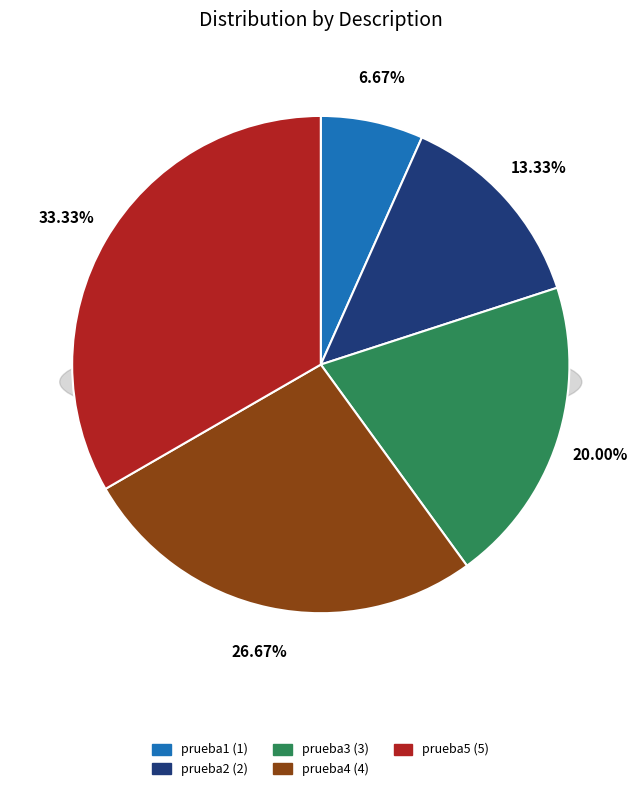

To the nearest percent, what portion does prueba1 represent?

7%